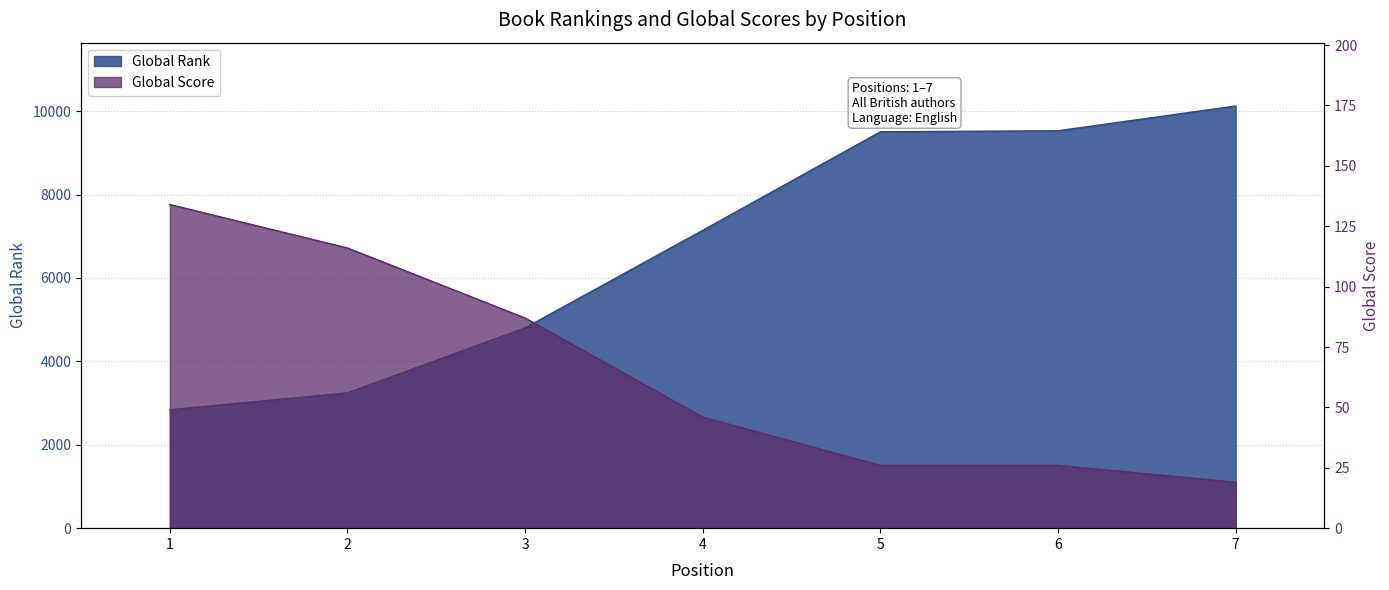

Reading left to right, what are all the values shown in this chart?

Global Rank: 1=2839	2=3245	3=4803	4=7142	5=9505	6=9529	7=10123
Global Score: 1=134	2=116	3=87	4=46	5=26	6=26	7=19